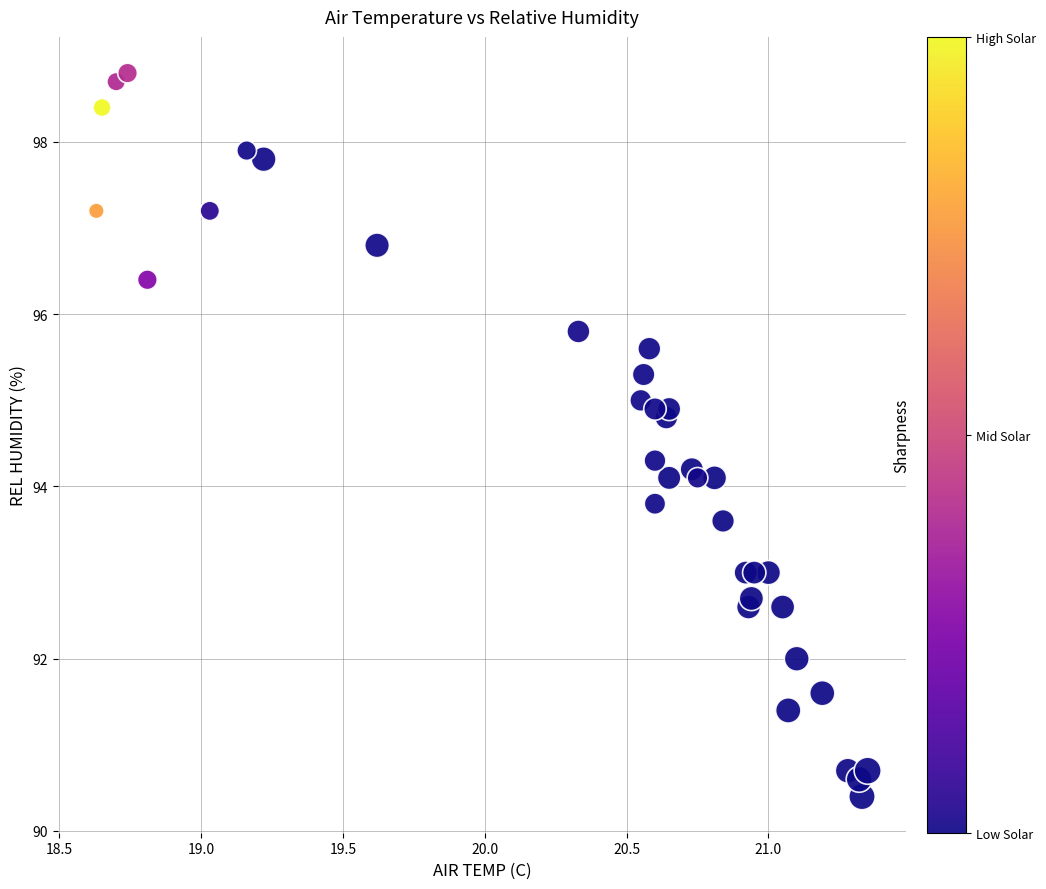

What is the range of X values (max minus min)?

2.7